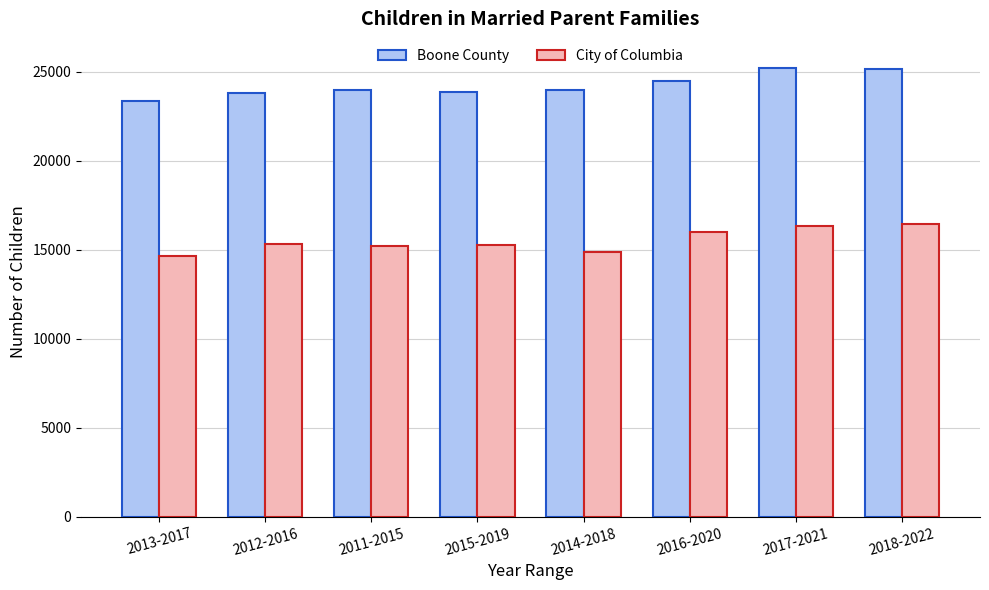

Between 2016-2020 and 2018-2022, which series saw the biggest shift?

Boone County